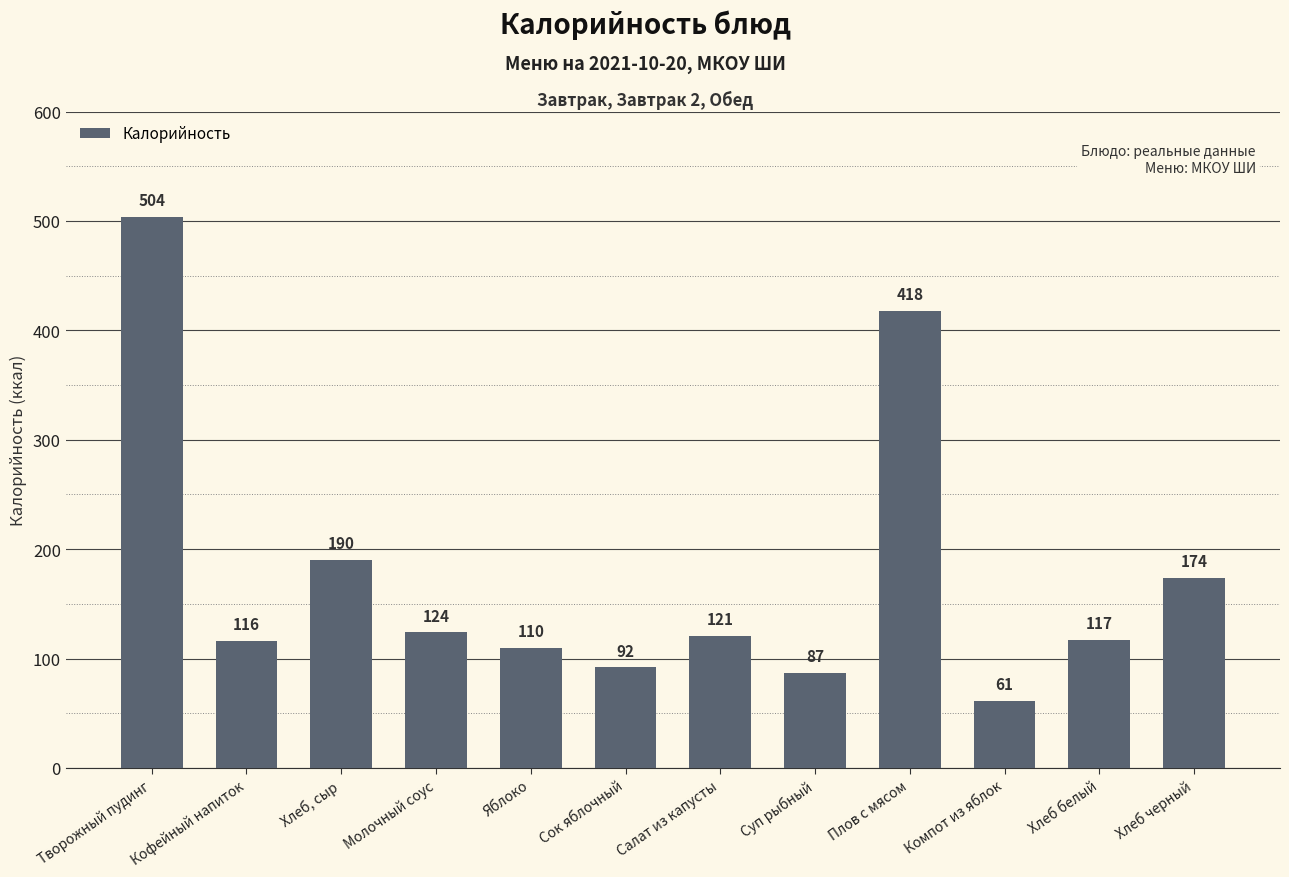

How many bars are there in total?

12